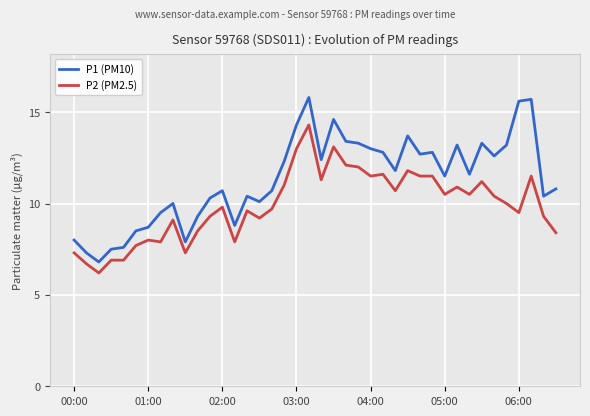

True or false: P1 (PM10) and P2 (PM2.5) intersect in this chart.

False